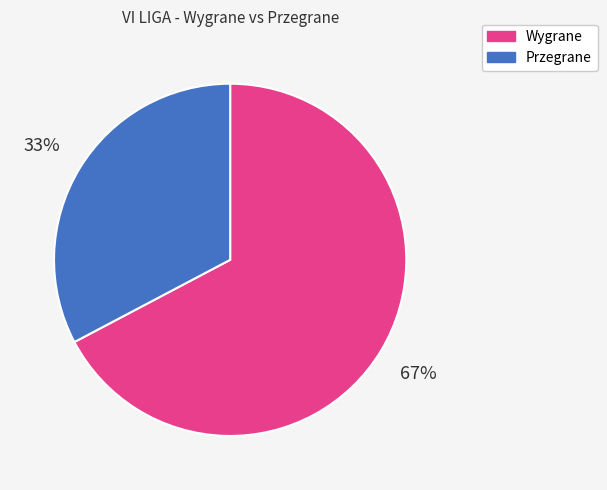

To the nearest percent, what is the combined percentage of Przegrane and Wygrane?

100%